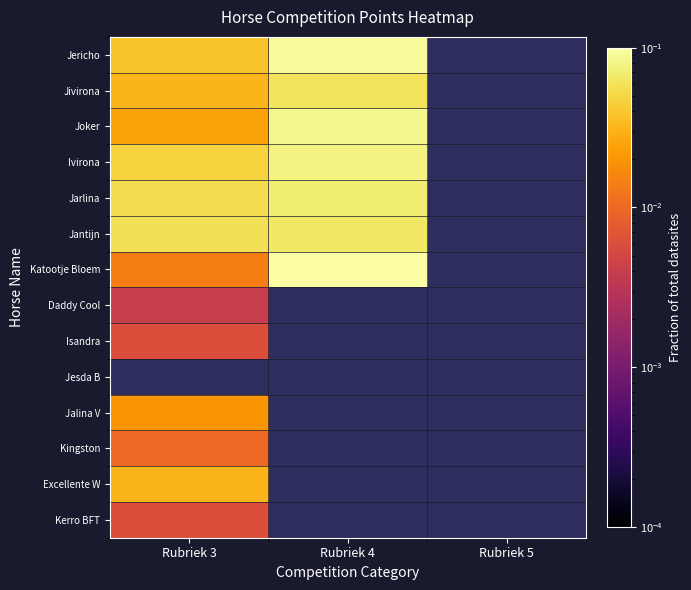

Which series has the largest range (max minus min)?

Katootje Bloem